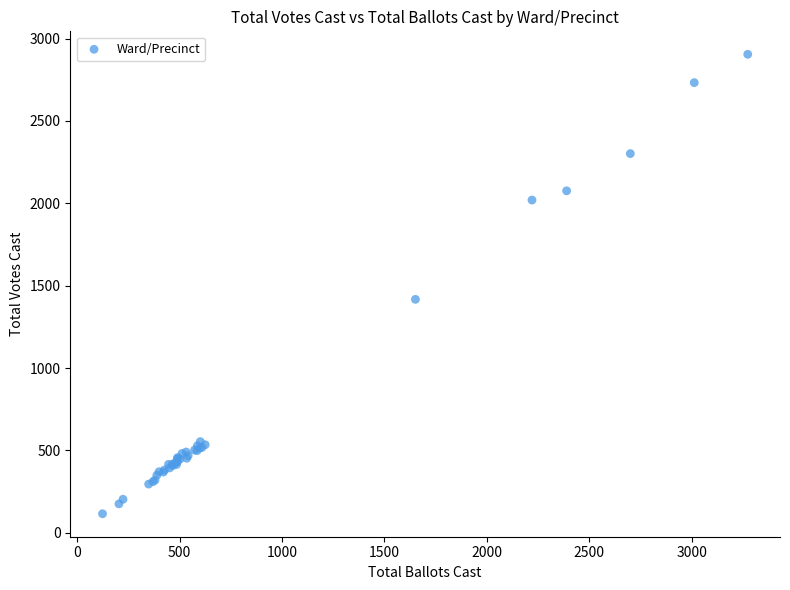

What Y value in the scatter plot is closest to 1510?

1417